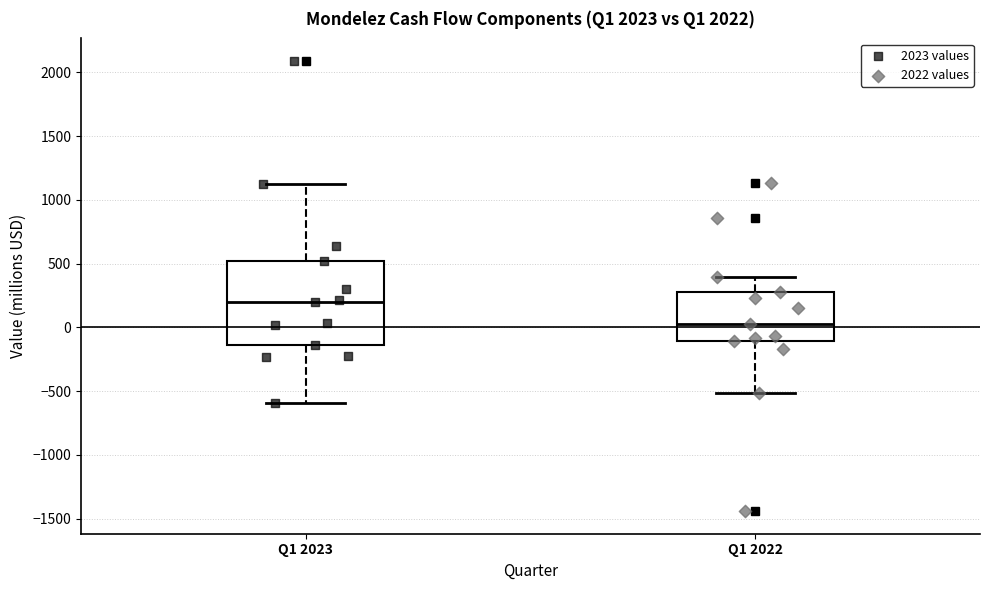

Reading left to right, transcribe this box plot: for each box, give where its median line is, the range the box spans, and where its two whiskers end, as read against the y-axis. The values are not printed on the chart, so give them approximately, as read against the axis.

Q1 2023: median 200, box -150 to 500, whiskers -600 to 1100
Q1 2022: median 0, box -100 to 300, whiskers -500 to 400